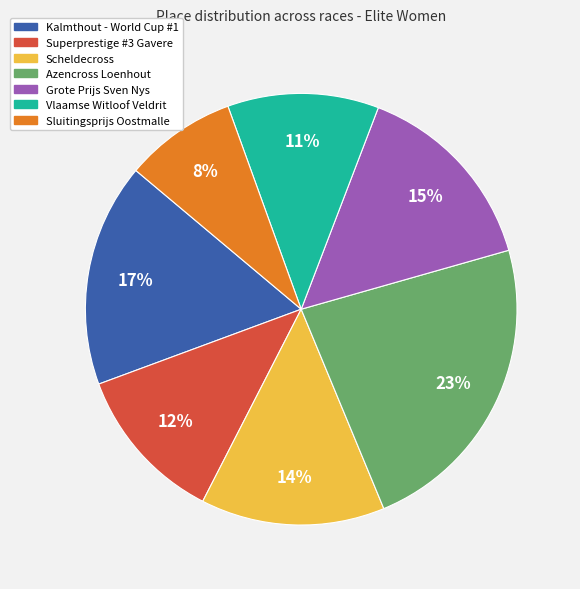

Which category has the smallest portion of the pie?

Sluitingsprijs Oostmalle